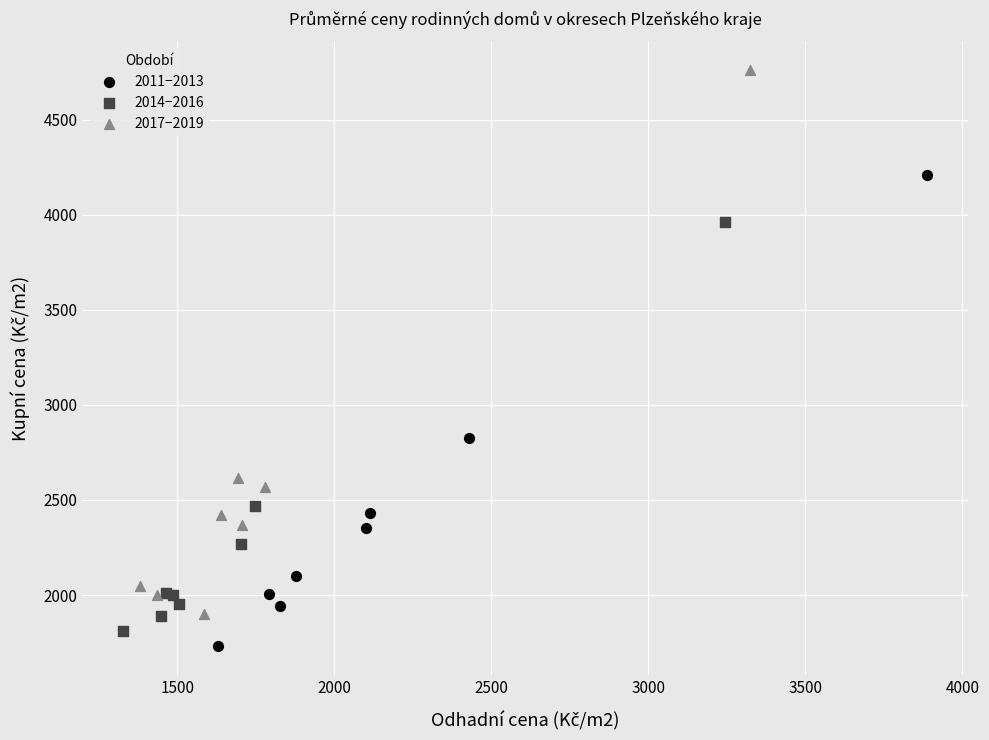

Which series contains the lowest Y value?

2011−2013